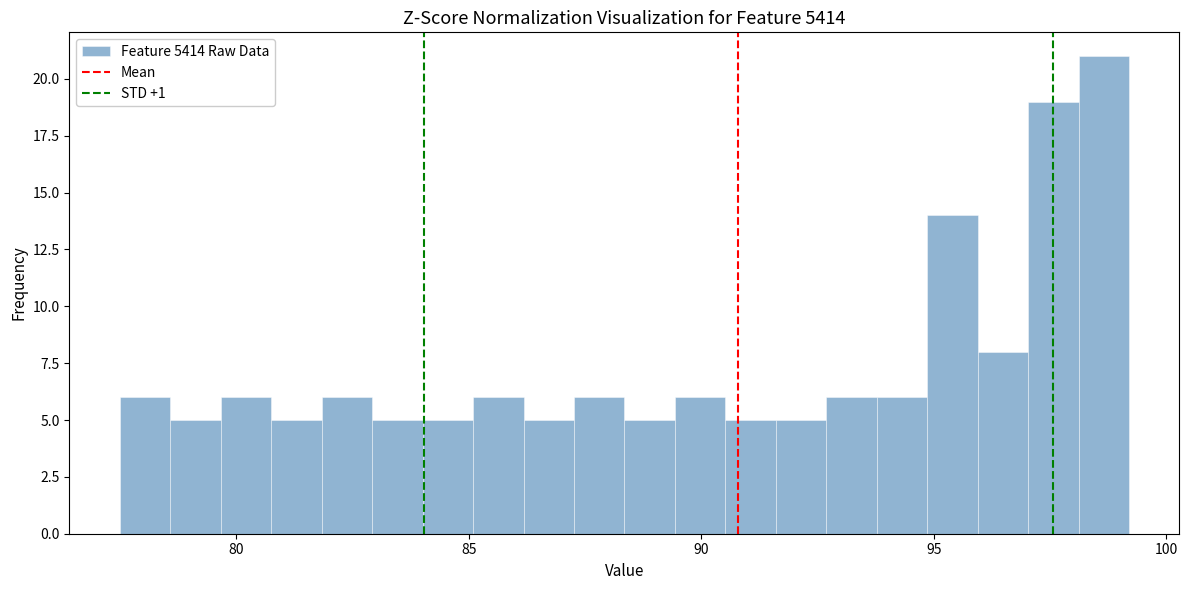

Read against the x-axis, roughly where is the centre of the tallest bar?

98.5